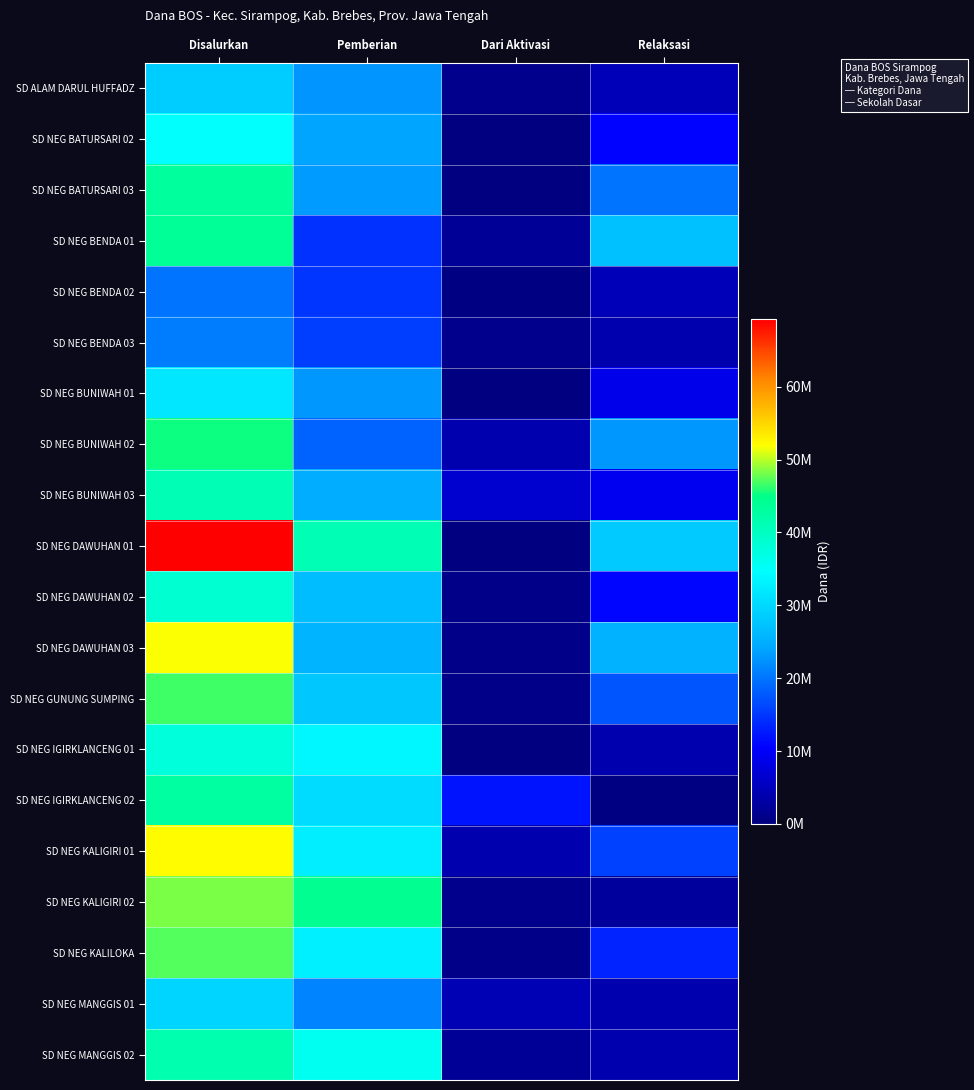

Which has a higher value, Dari Aktivasi or Disalurkan?

Disalurkan